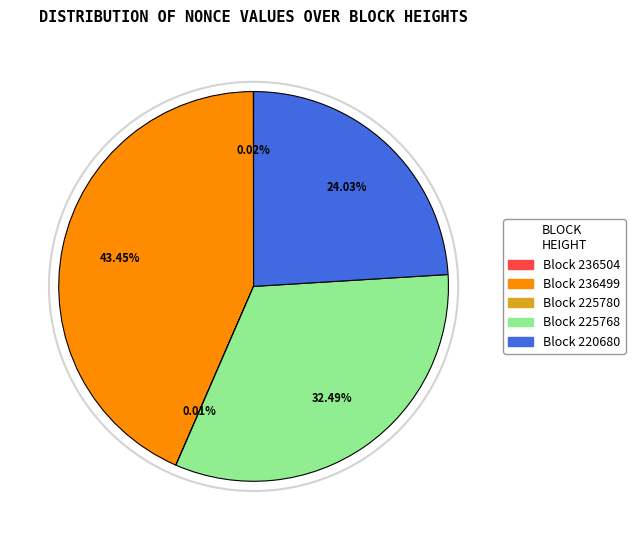

Does any single category account for the majority?

No